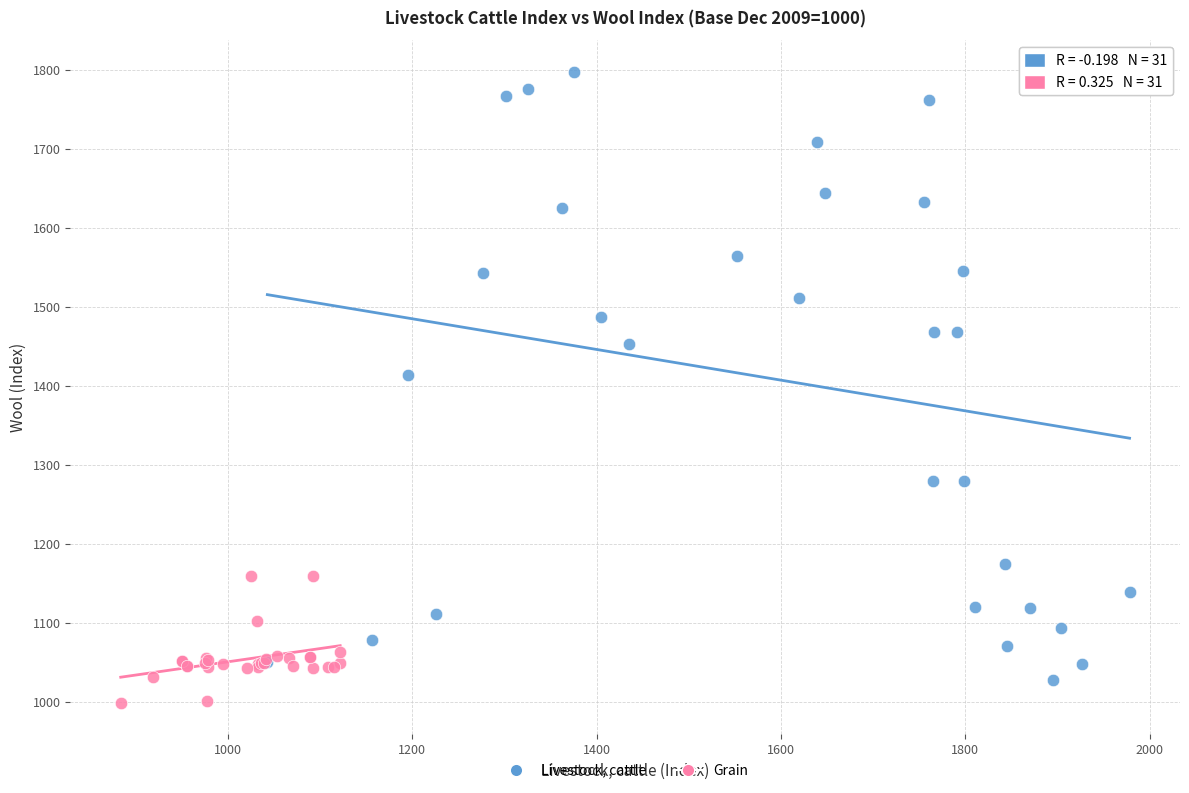

Which series has the largest Y range (max minus min)?

Livestock, cattle